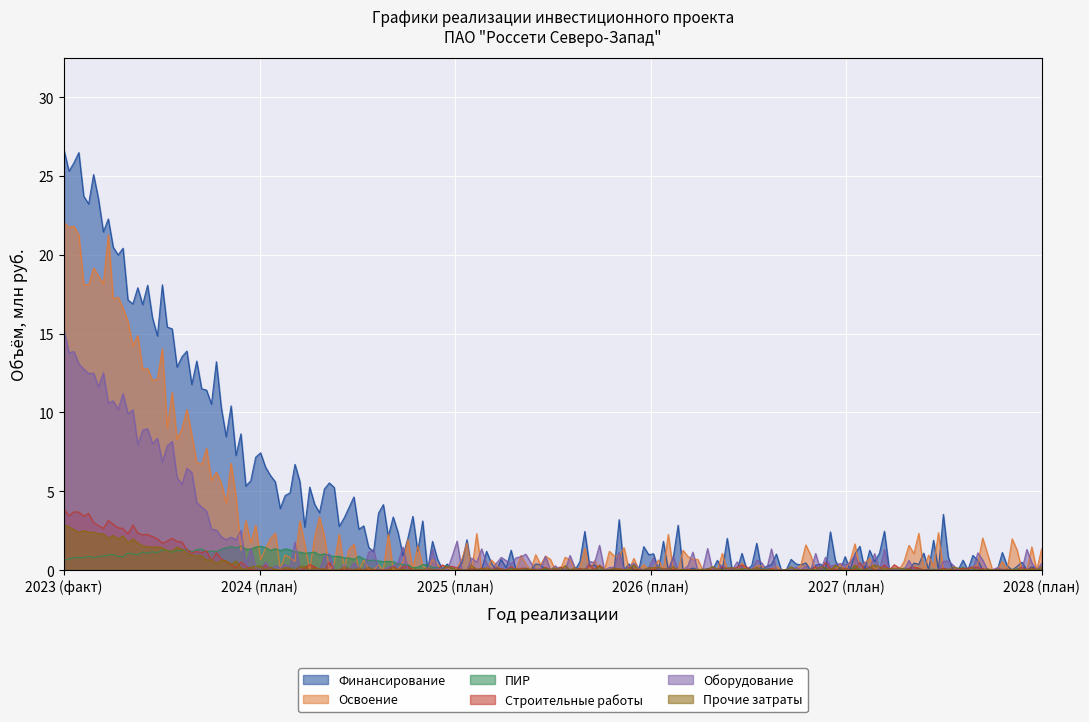

Which series has the widest spread of values?

Финансирование